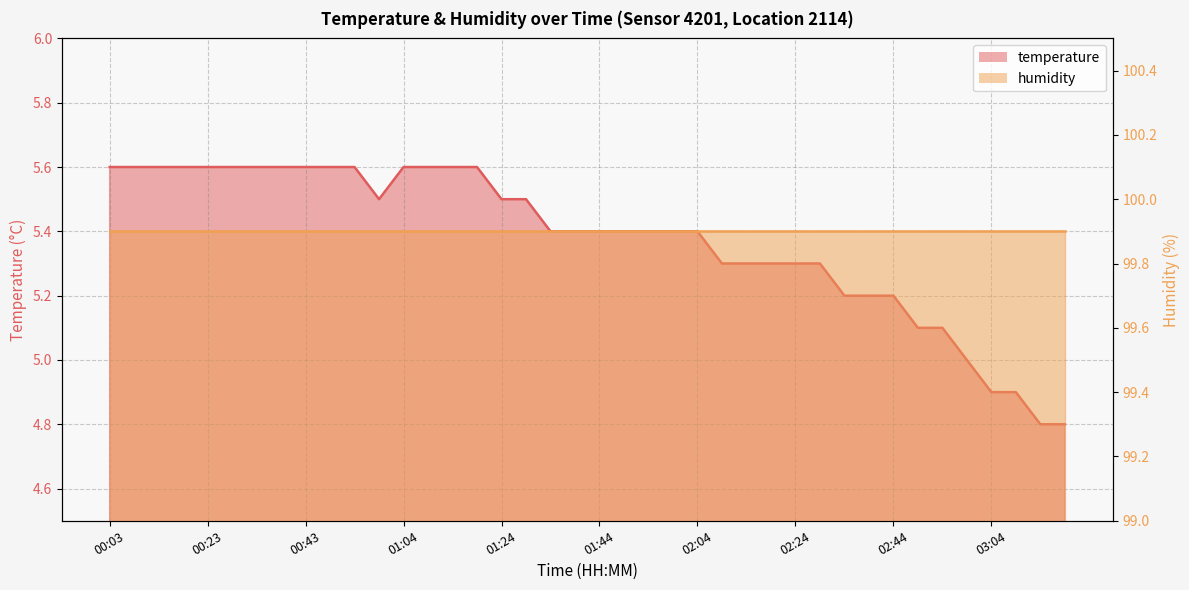

Which category has the highest value across all series?

00:03